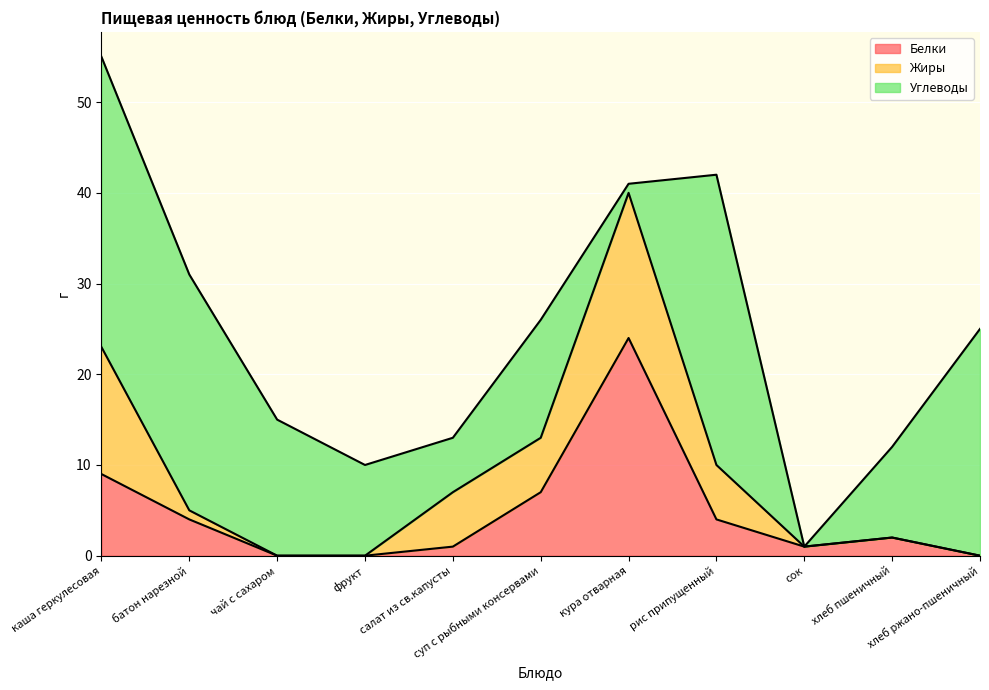

True or false: Углеводы and Белки cross at least once.

True